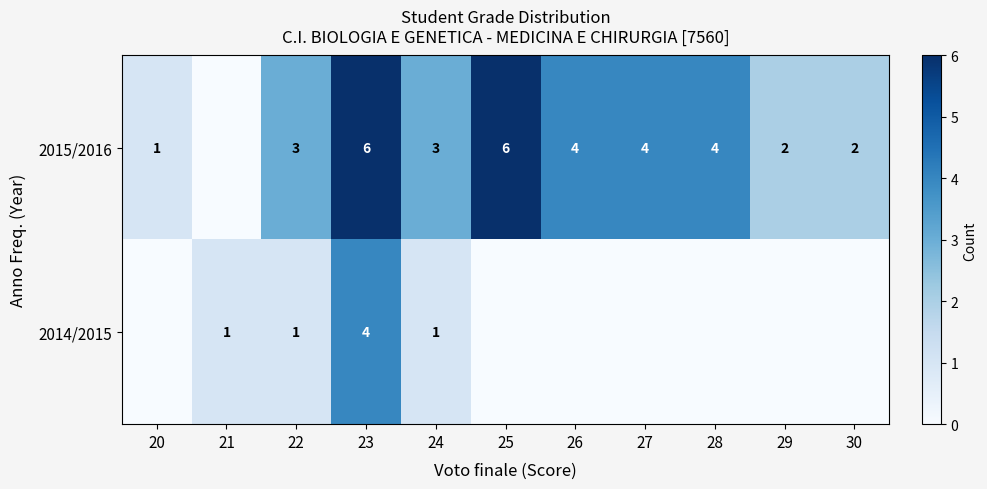

List the labels in order of row_0 value, smallest first.

21, 20, 29, 30, 22, 24, 26, 27, 28, 23, 25